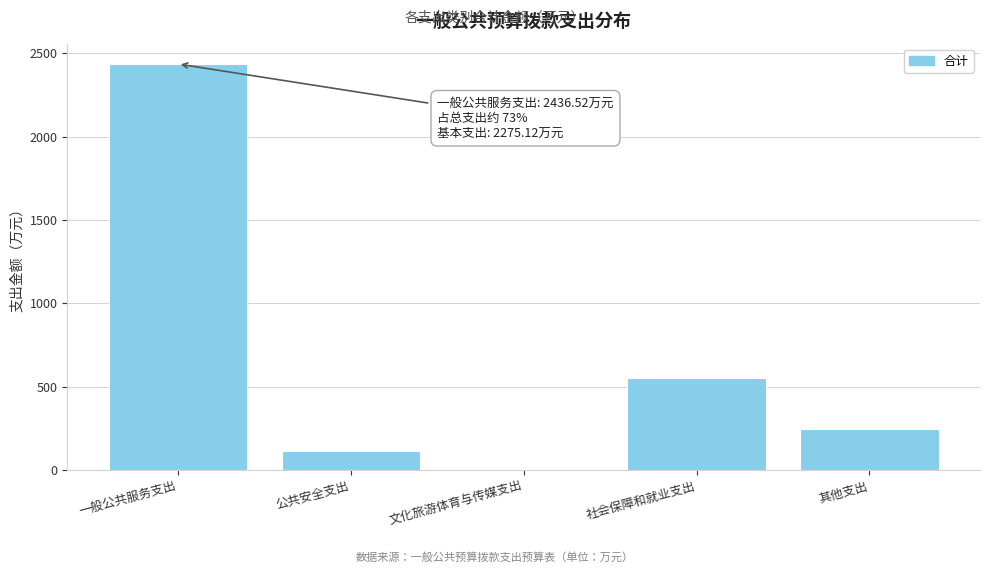

Reading left to right, transcribe all the data shown in this chart.

一般公共服务支出=2436.5	公共安全支出=113.0	文化旅游体育与传媒支出=9.0	社会保障和就业支出=555.7	其他支出=245.0